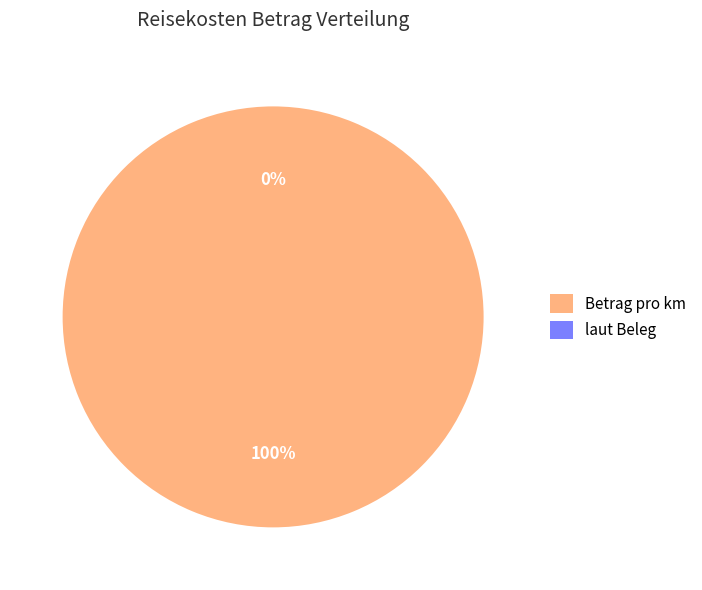

To the nearest percent, what is the difference between the Betrag pro km and laut Beleg slice percentages?

100%